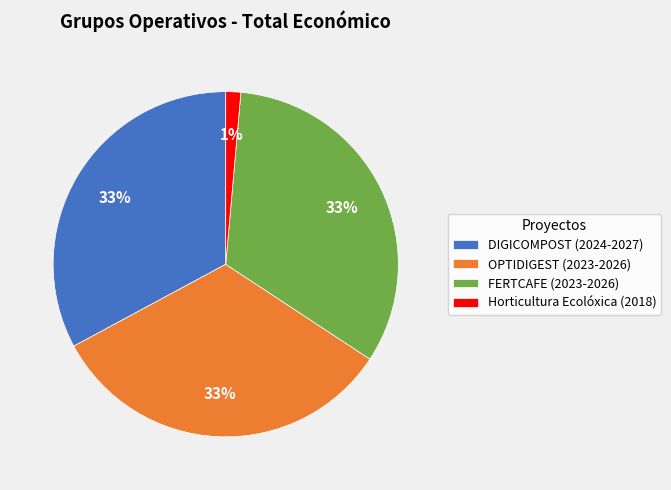

To the nearest percent, what portion does OPTIDIGEST (2023-2026) represent?

33%